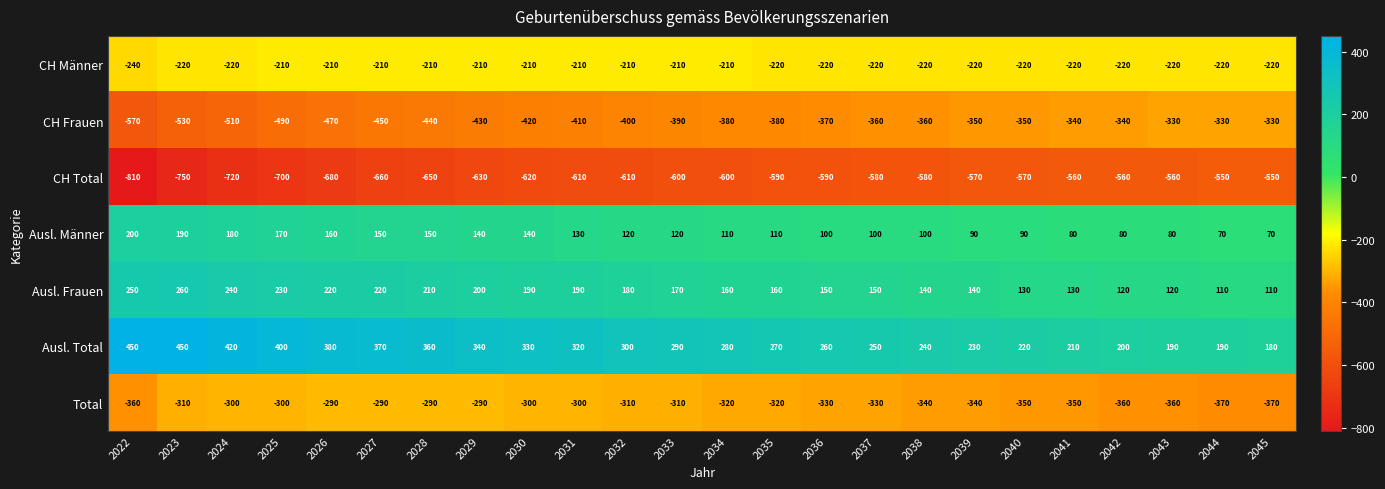

At which label does Ausl. Total first exceed 290?

2022